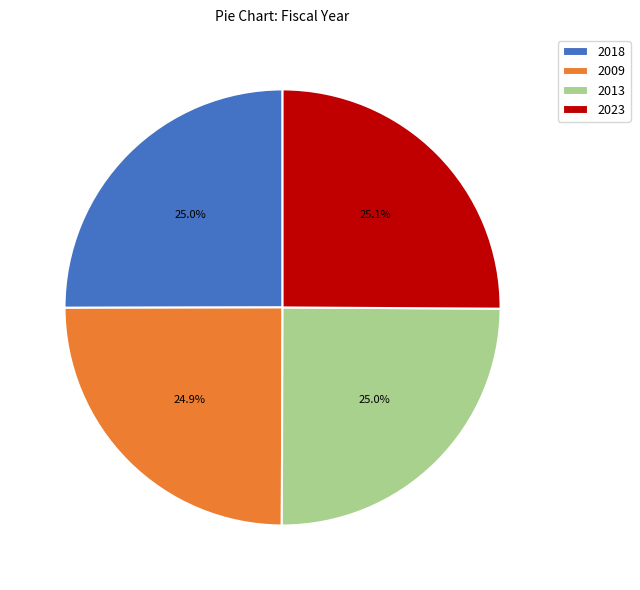

How many segments does this pie chart have?

4